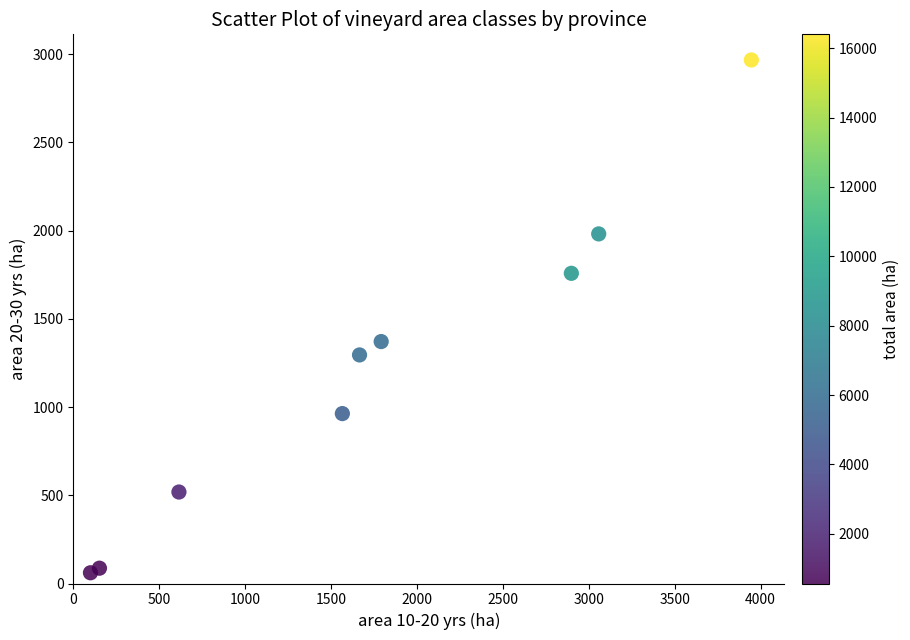

What Y value in the scatter plot is closest to 1514?

1371.3